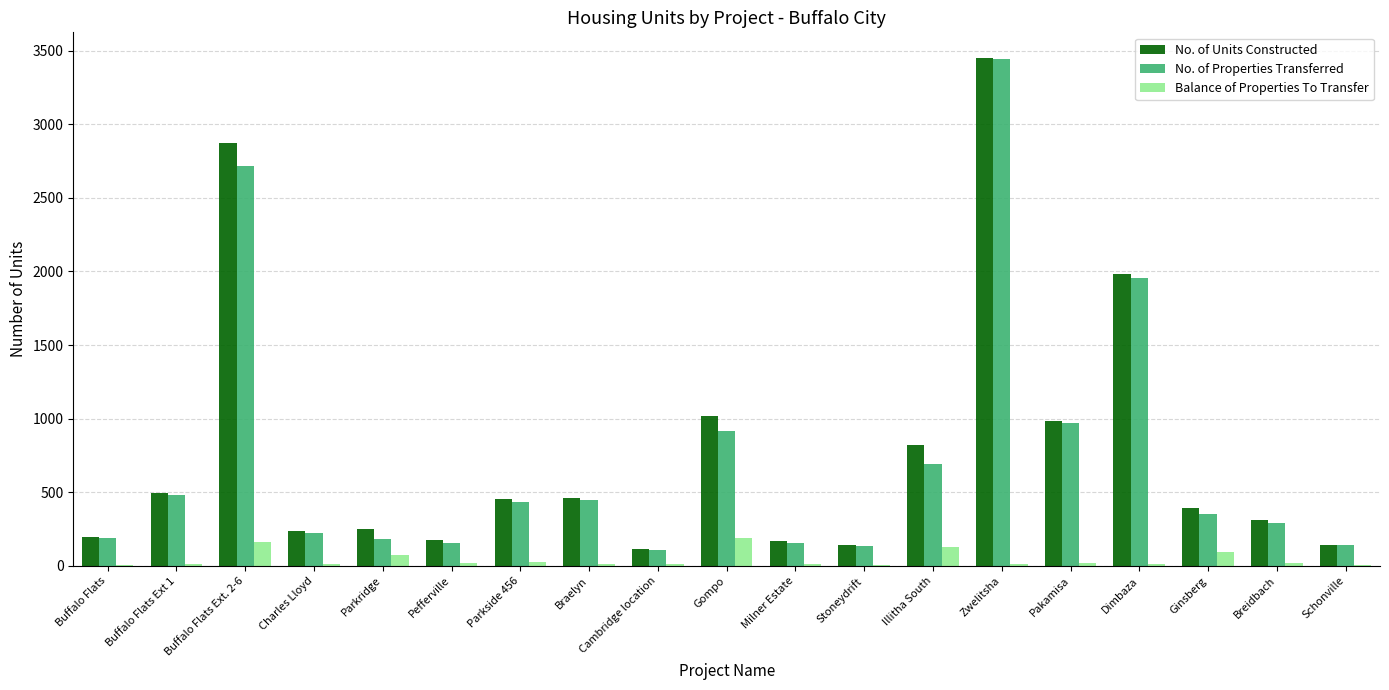

Does the chart contain stacked bars?

No